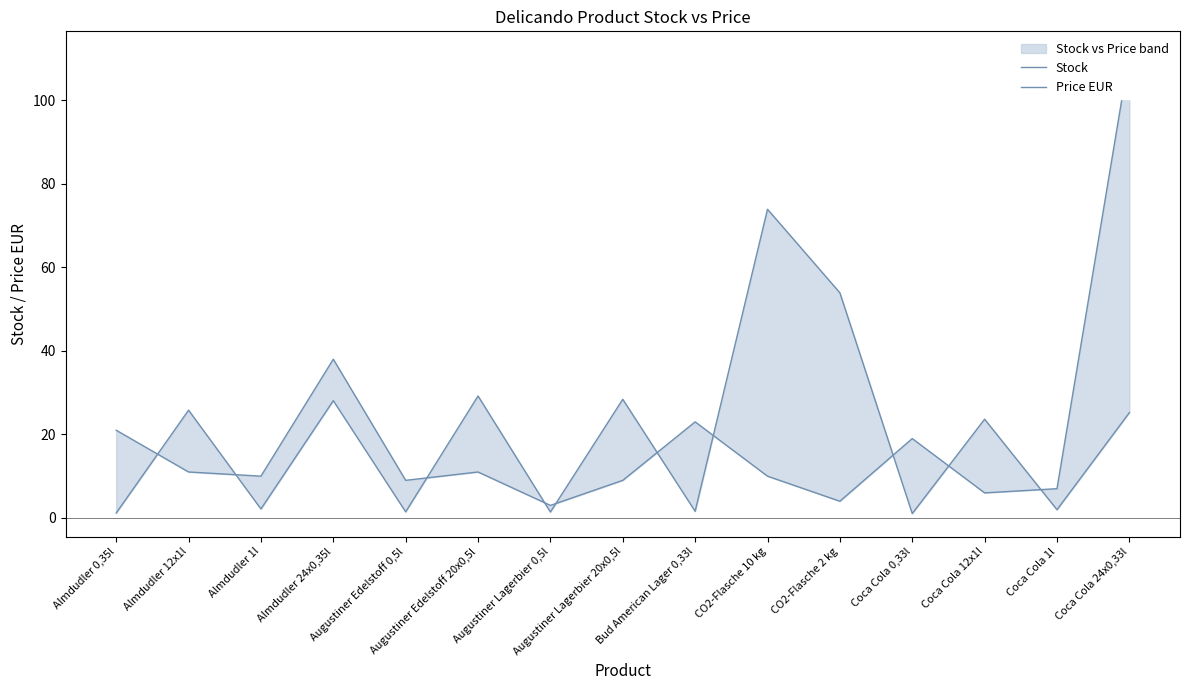

How many lines are shown in the chart?

2